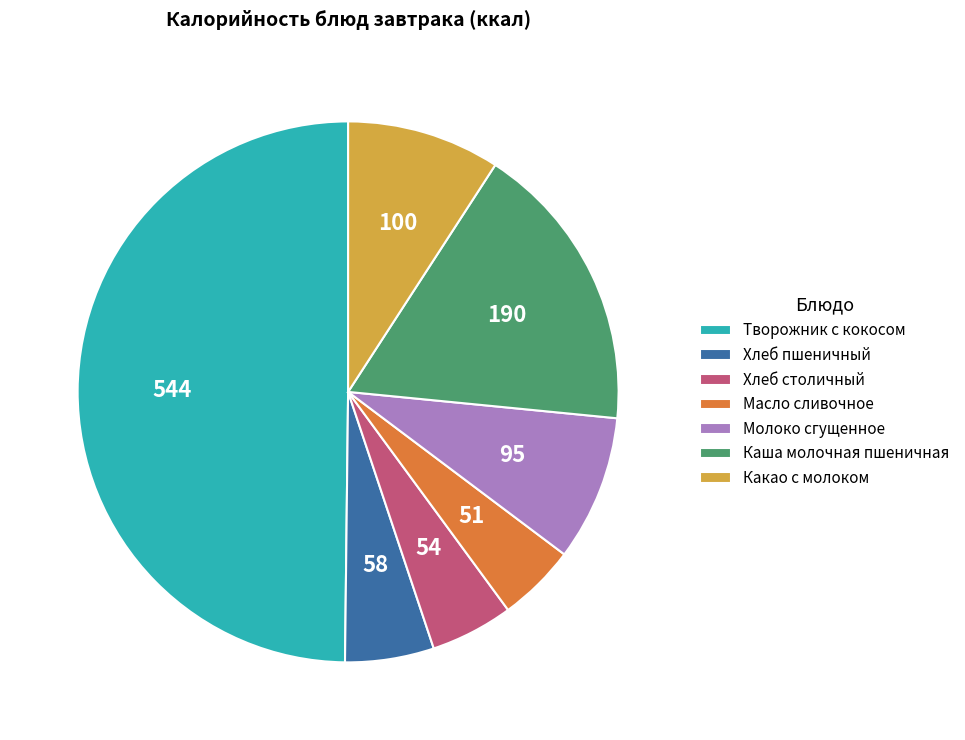

What is the largest slice in the pie chart?

Творожник с кокосом